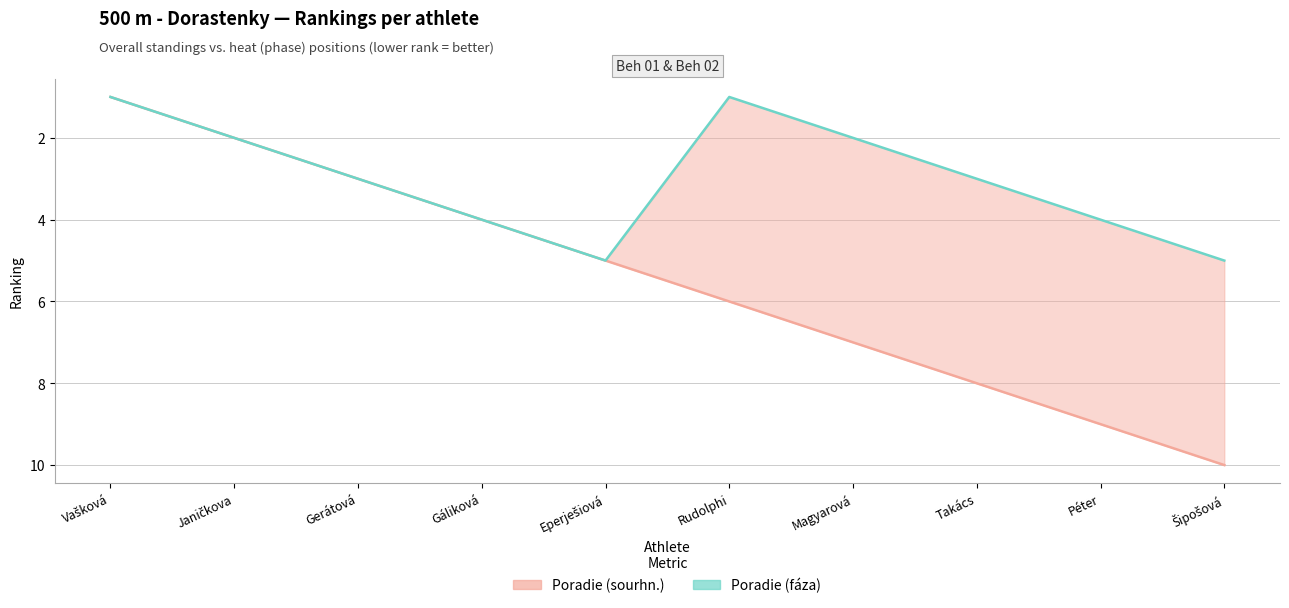

True or false: Poradie (sourhn.) and Poradie (fáza) cross at least once.

False